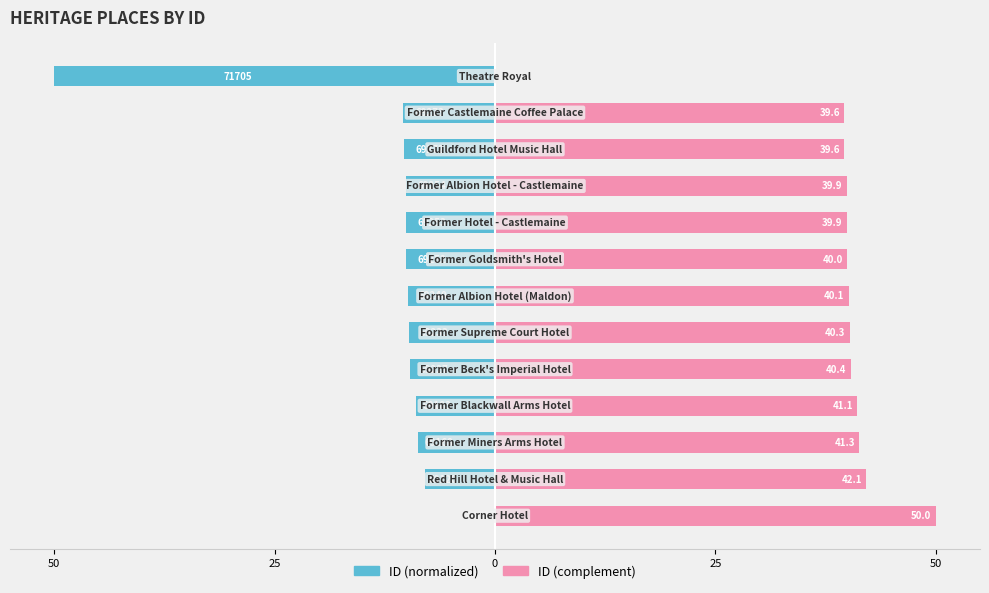

The value of ID complement at 50 is 40.4. True or false?

True